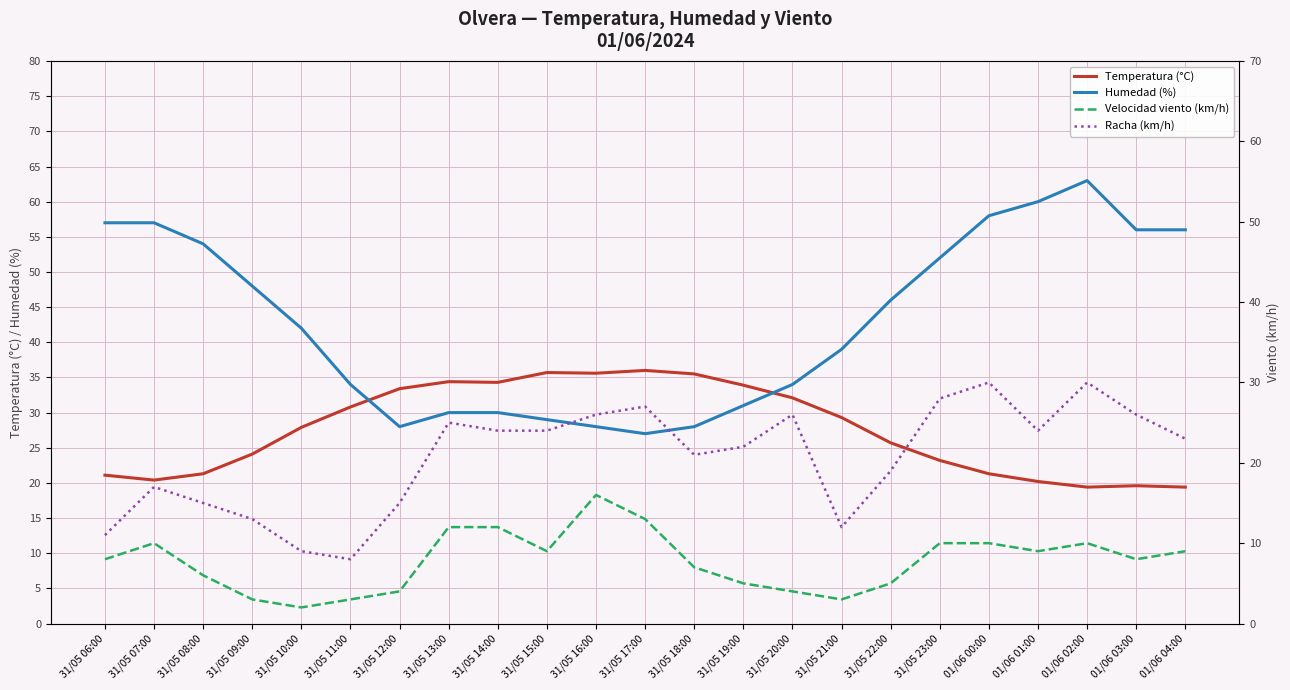

Which series changed the most between 31/05 08:00 and 31/05 09:00?

Humedad (%)